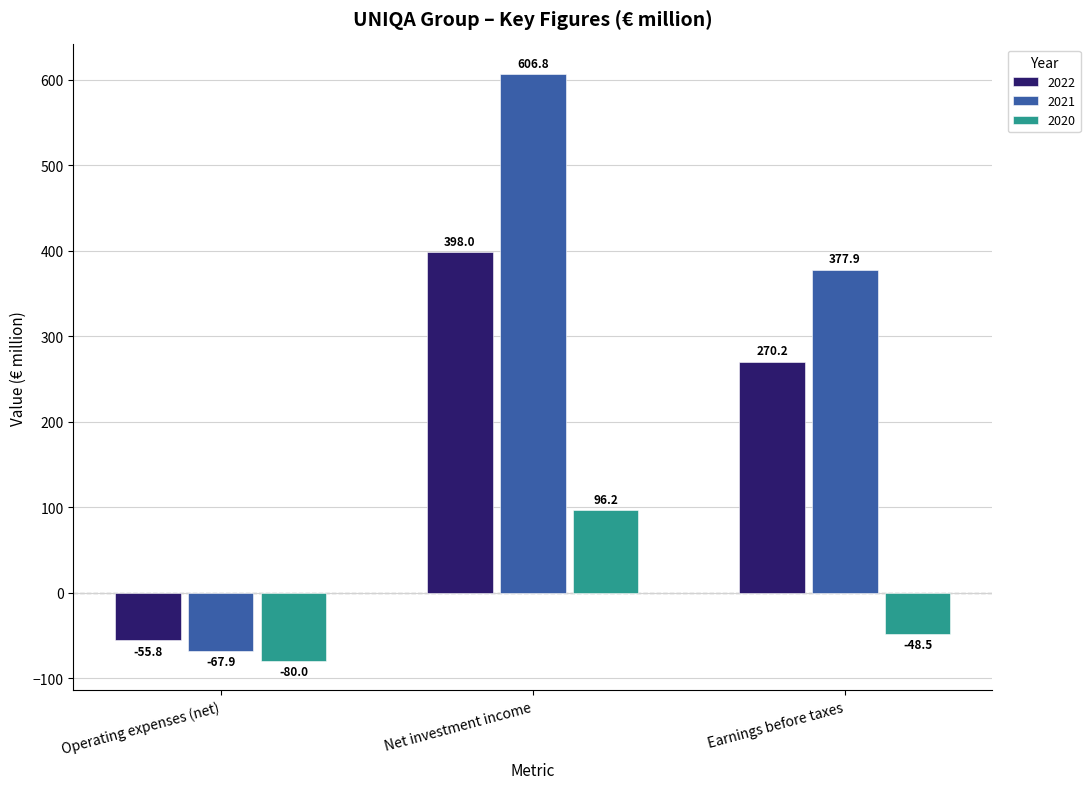

What is the greatest value displayed?

606.8